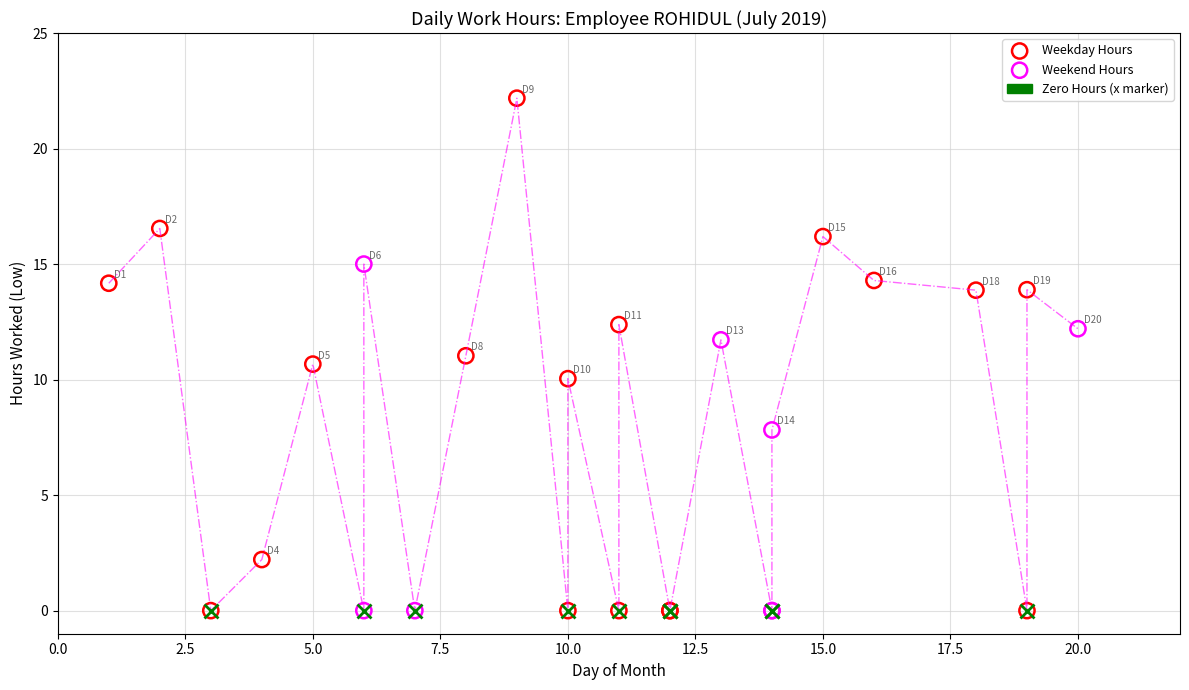

Which series contains the highest Y value?

Weekday Hours